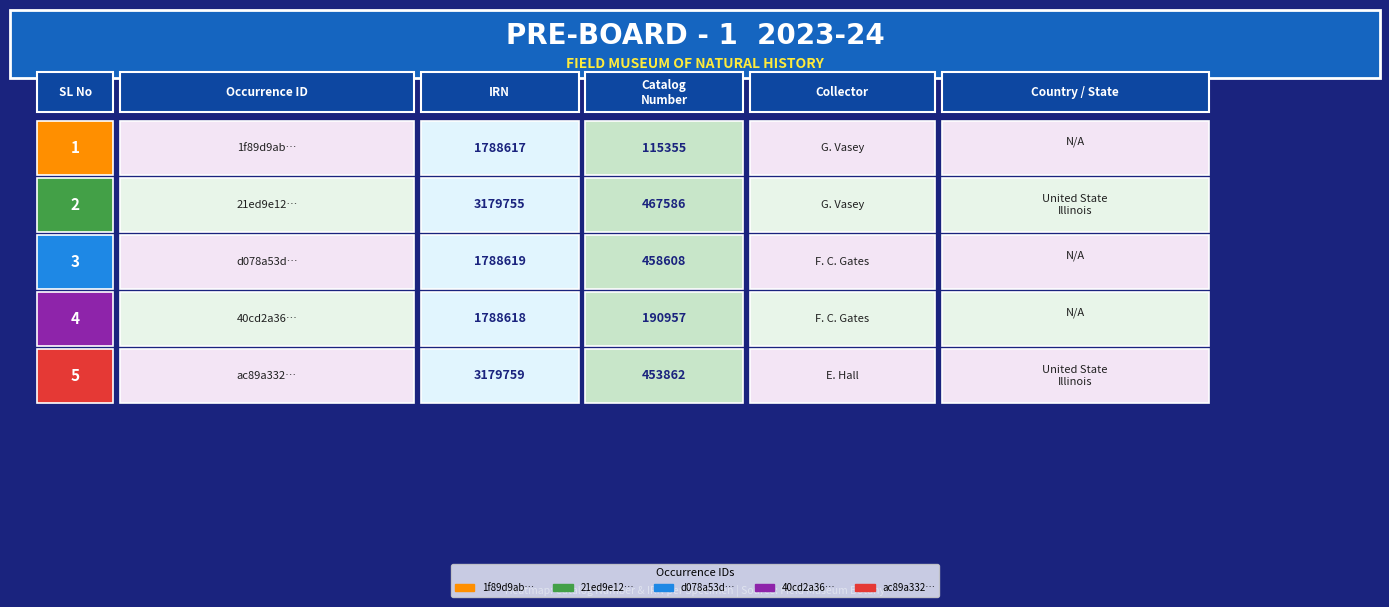

The ac89a332 series shows 5289599 at IRN. True or false?

False